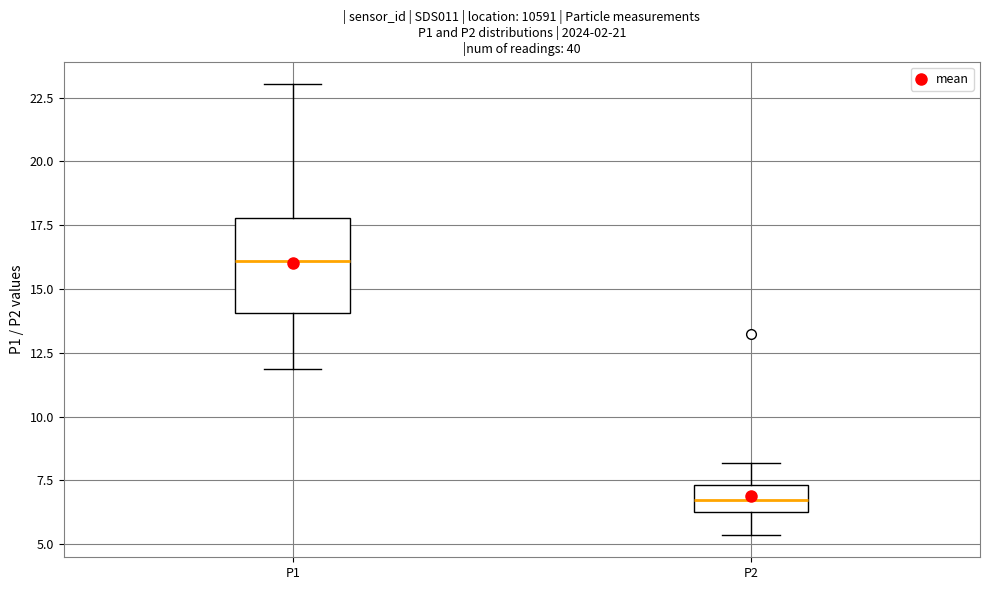

Where is the lower edge of the box for P2 on the y-axis? The values are not printed on the chart, so give them approximately, as read against the axis.

6.0